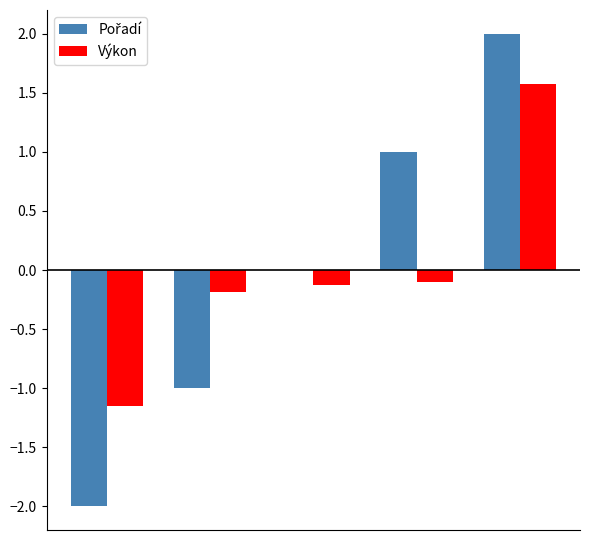

What is the maximum value shown in the chart?

2.0